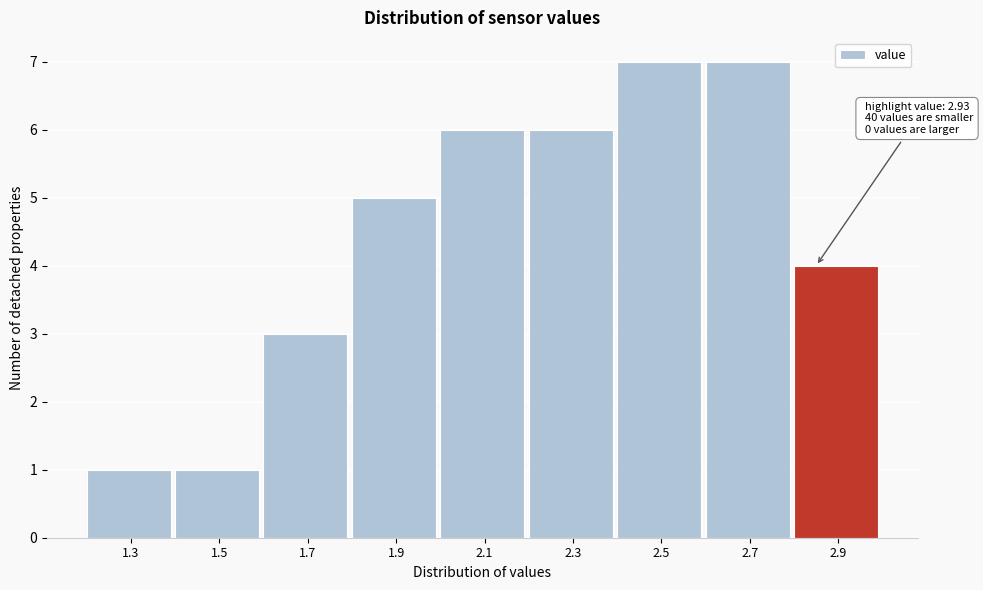

Reading left to right, list all the values displayed in this chart.

1	1	3	5	6	6	7	7	4